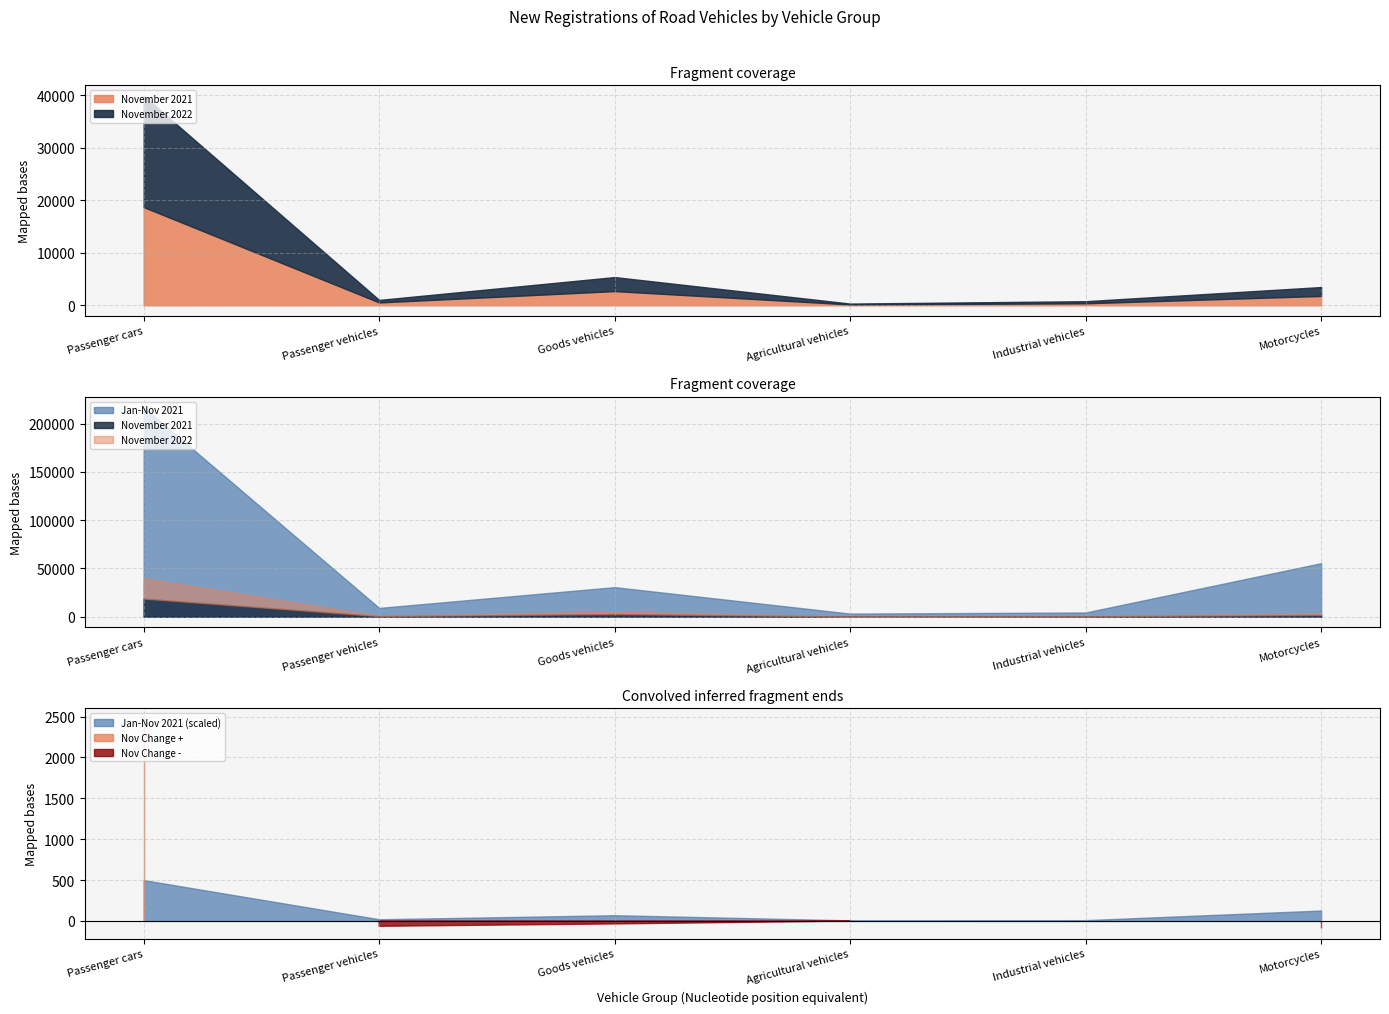

At which label does Jan-Nov 2021 first exceed 30612?

Passenger cars